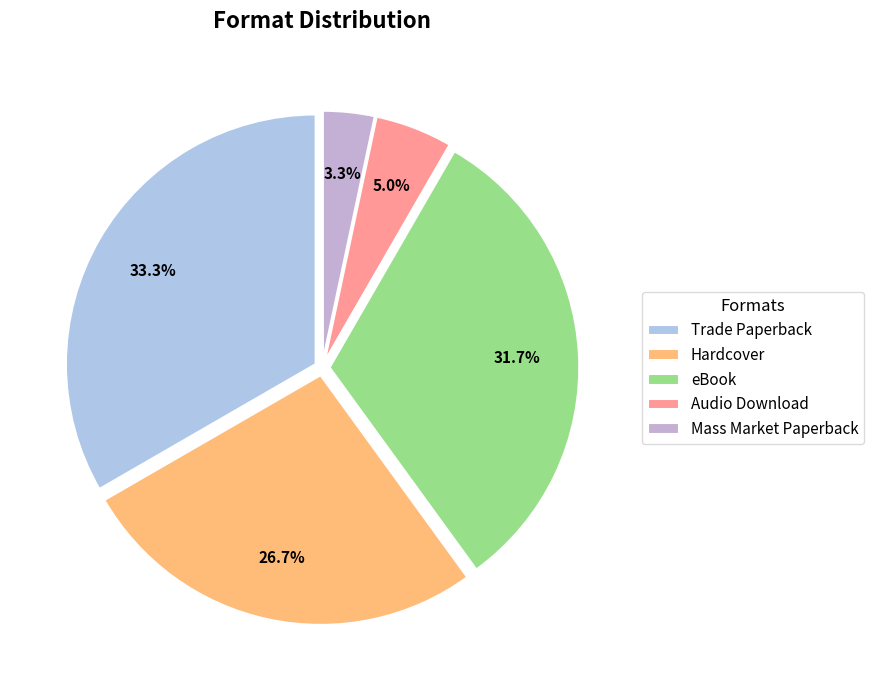

How many segments does this pie chart have?

5